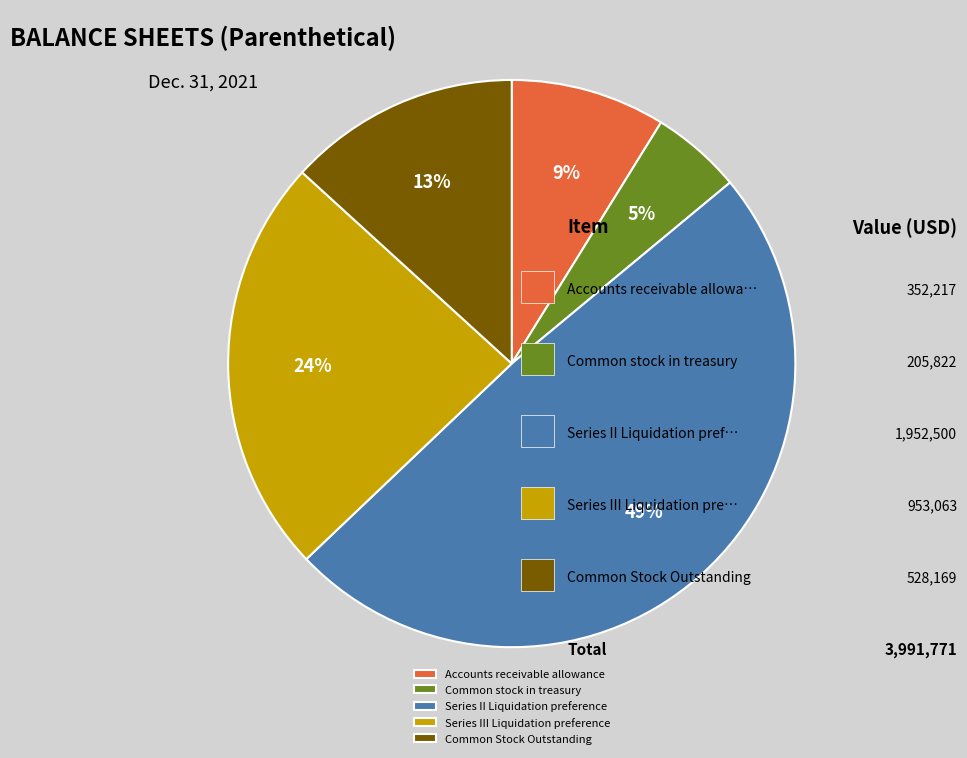

What is the smallest slice in the pie chart?

Common stock in treasury